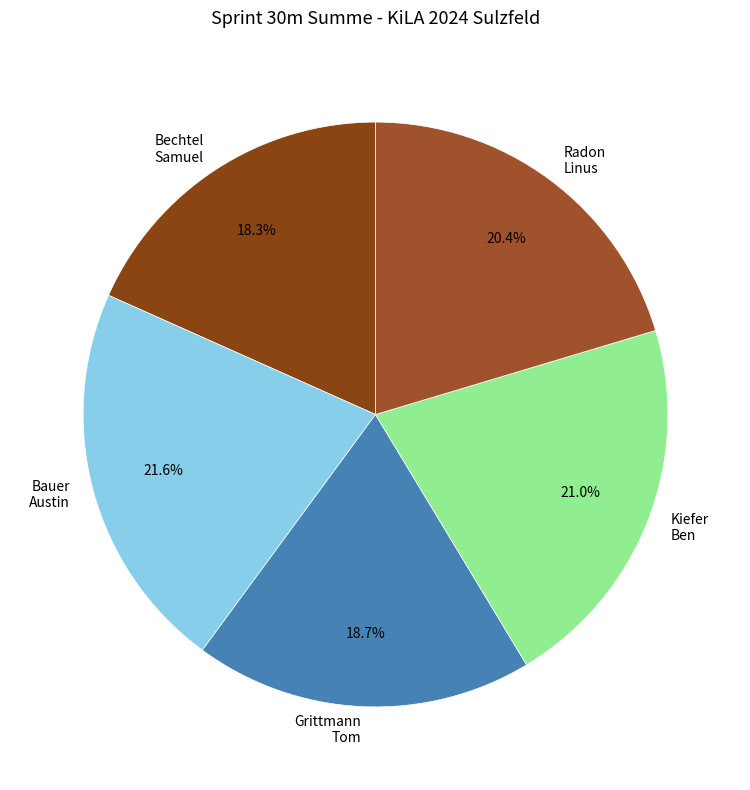

What is the ratio of the value at Grittmann Tom to the value at Radon Linus?

0.9